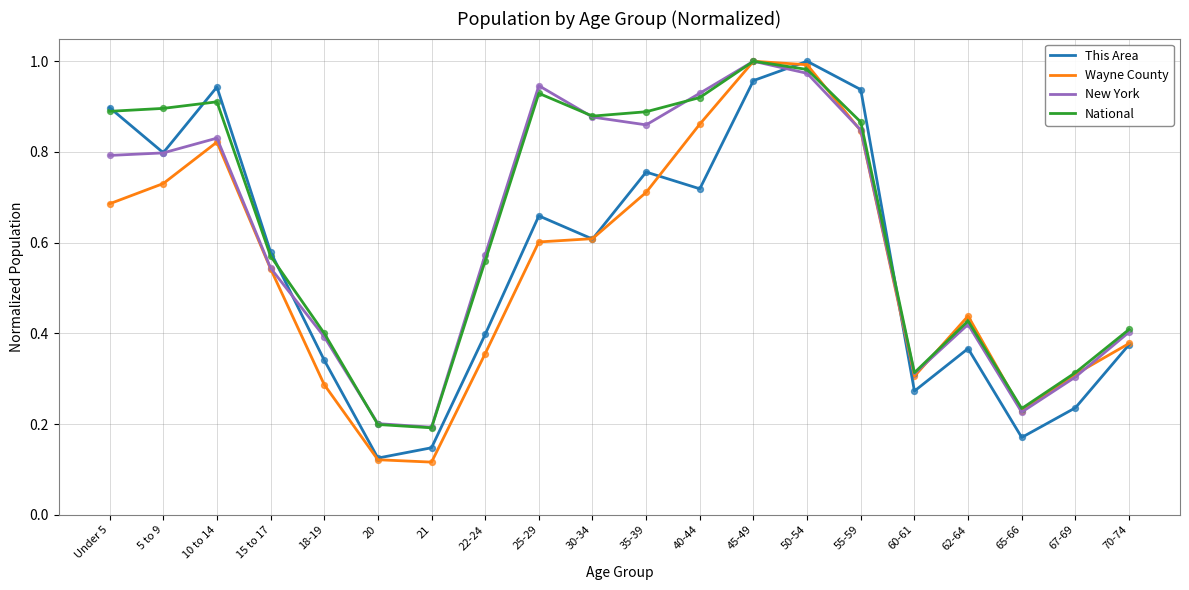

Is the value of Wayne County at 22-24 greater than the value of National at 35-39?

No